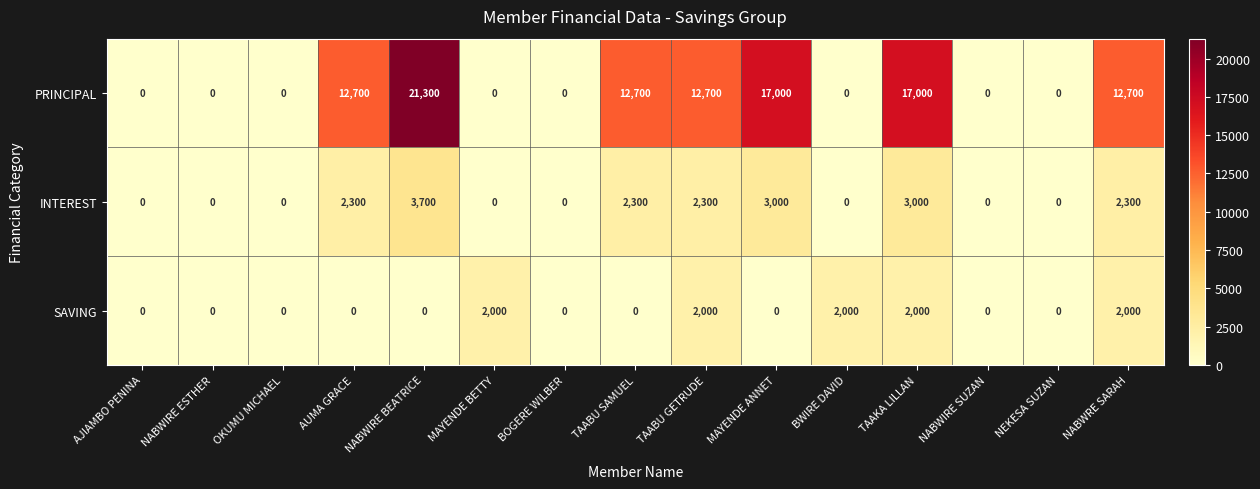

How many SAVING values are between 0 and 2000?

15